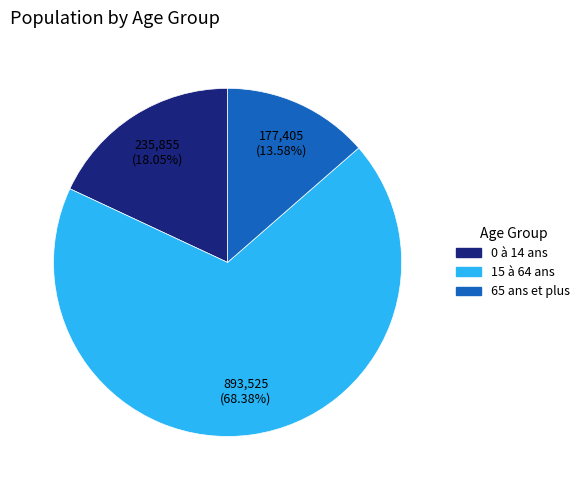

Between 0 à 14 ans and 15 à 64 ans, which is larger?

15 à 64 ans